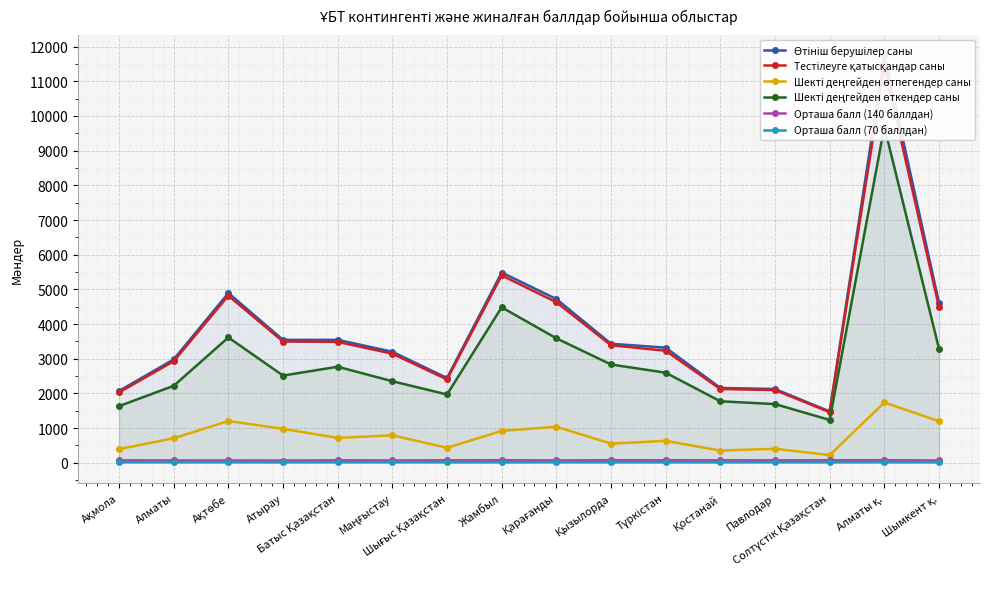

The value of Шекті деңгейден өткендер саны at Шымкент қ. is 2220.5. True or false?

False